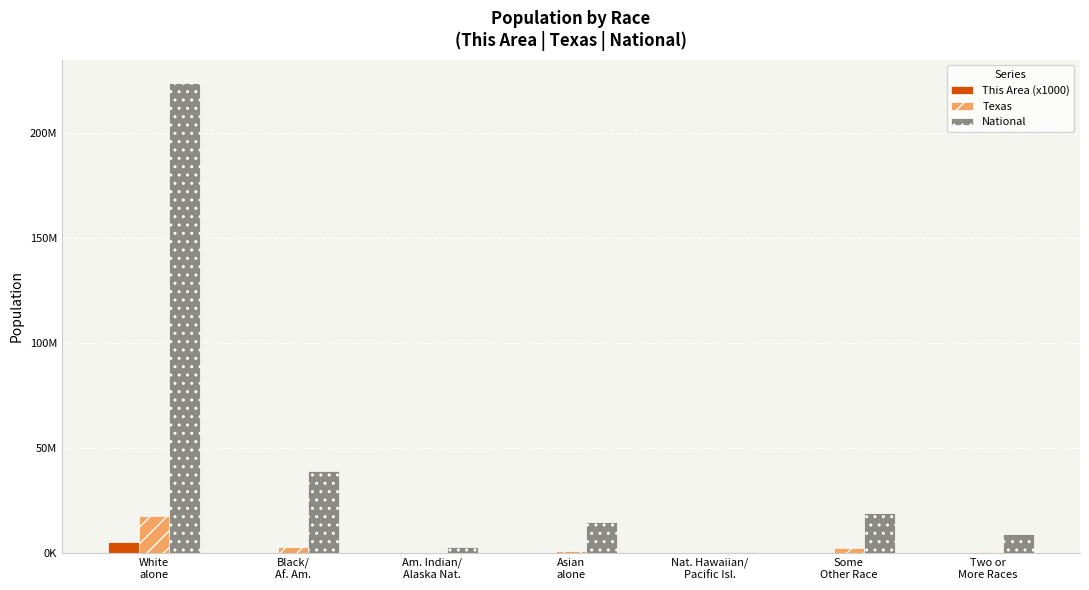

Which series changed the most between Am. Indian/
Alaska Nat. and Nat. Hawaiian/
Pacific Isl.?

National